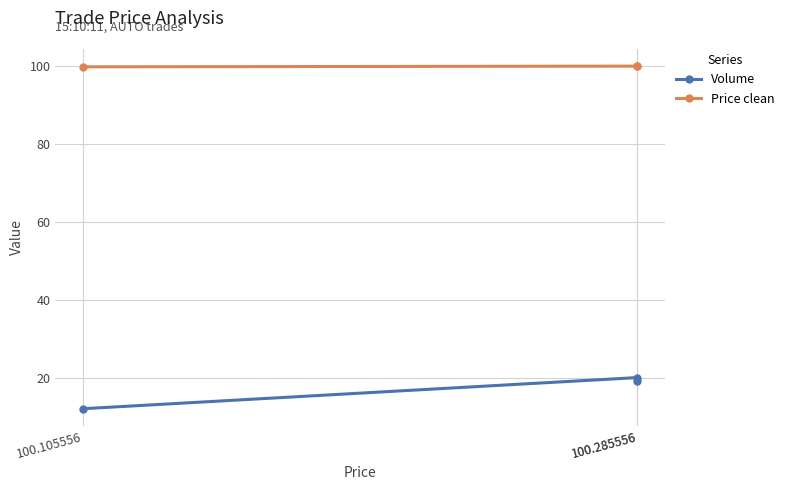

What is the minimum value shown in the chart?

12.0